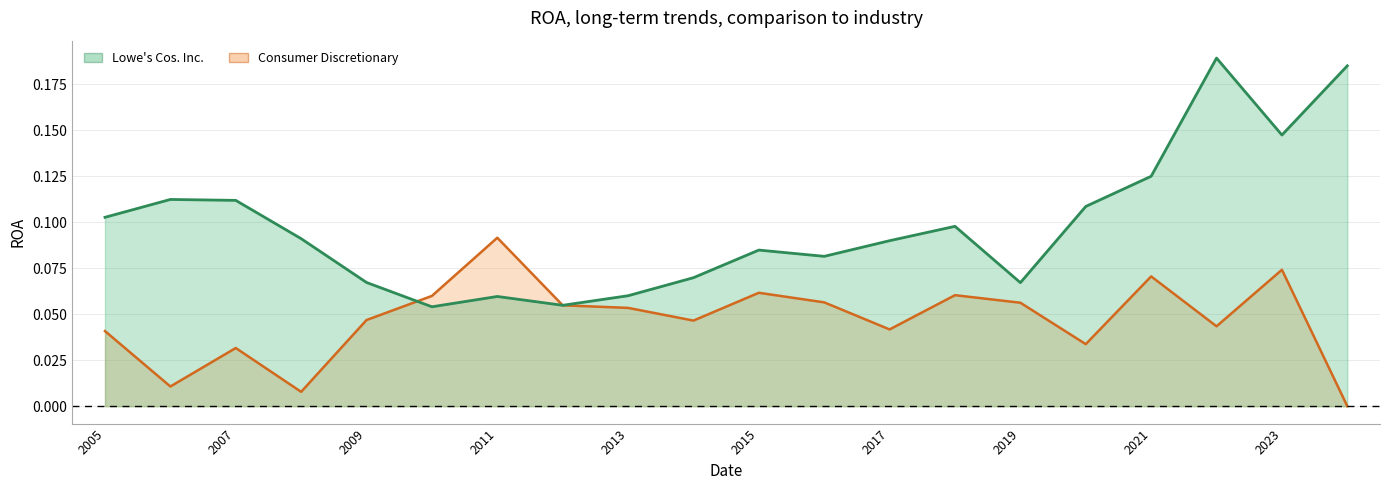

True or false: Lowe's Cos. Inc. has a value of 0.1 at 2013.

True